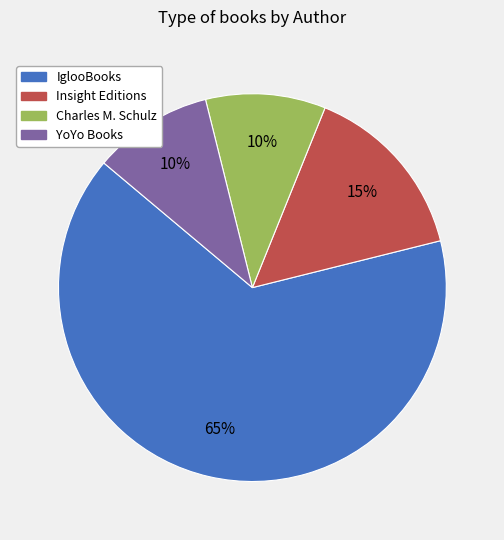

Does IglooBooks account for over 50% of the chart?

Yes